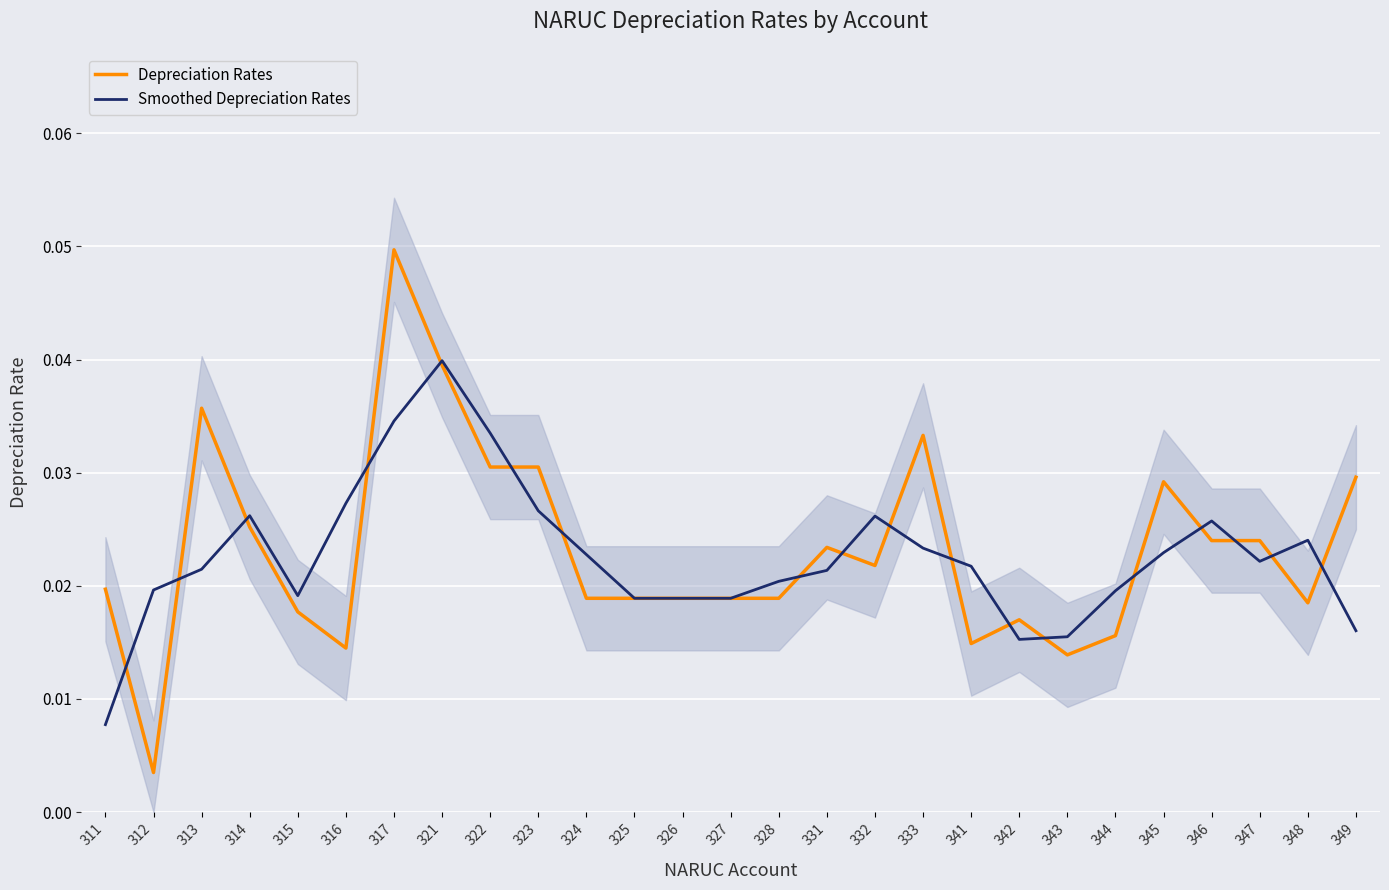

Which category has the lowest value in the Smoothed Depreciation Rates series?

311